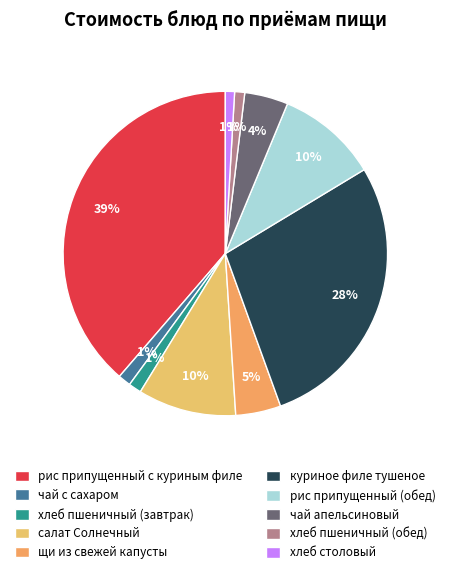

How much of the chart is everything except хлеб пшеничный (обед)?

99.0%